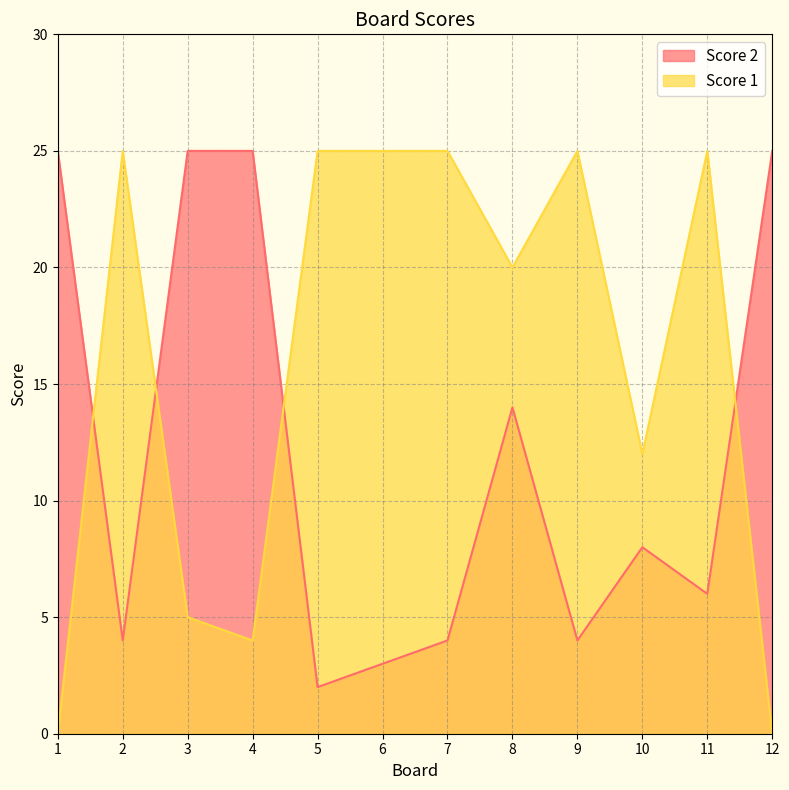

What is the minimum value for Score 2?

2